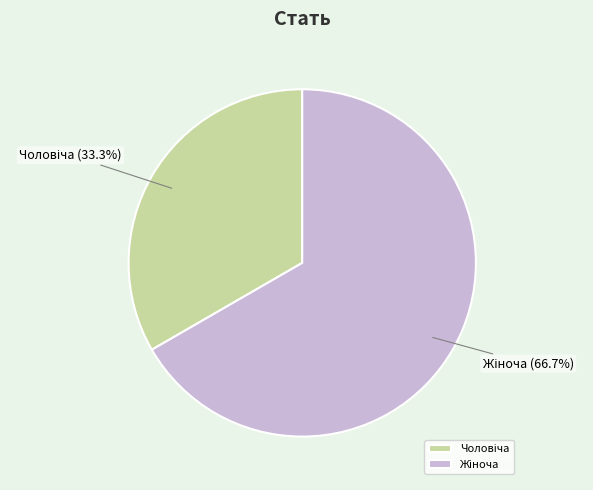

Is there any slice that represents more than half of the pie?

Yes